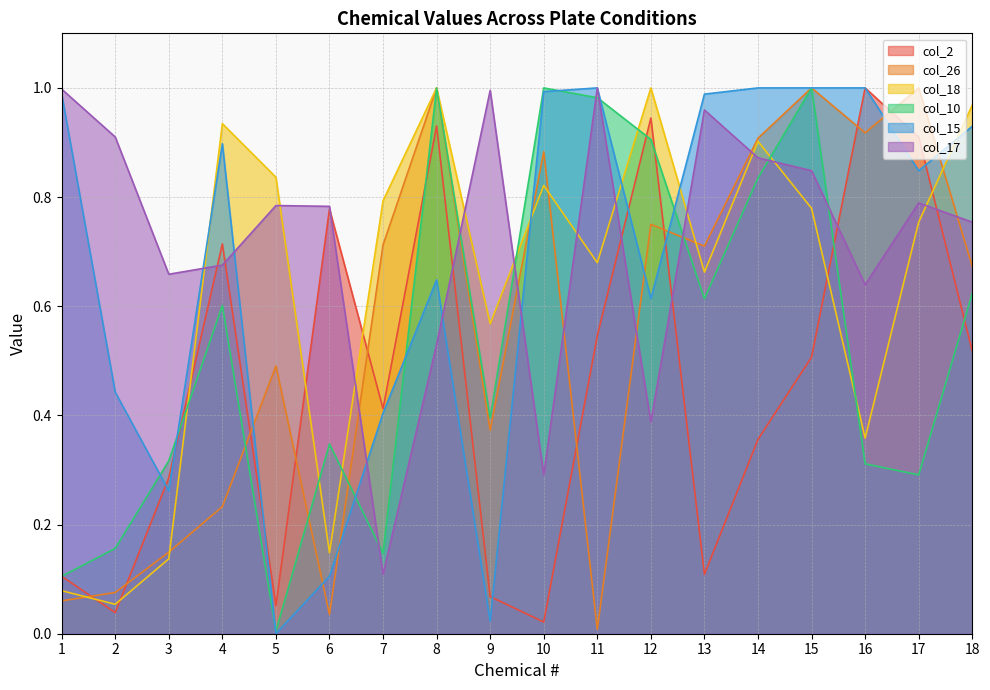

True or false: col_26 has more than 2 points higher than both neighbors.

True